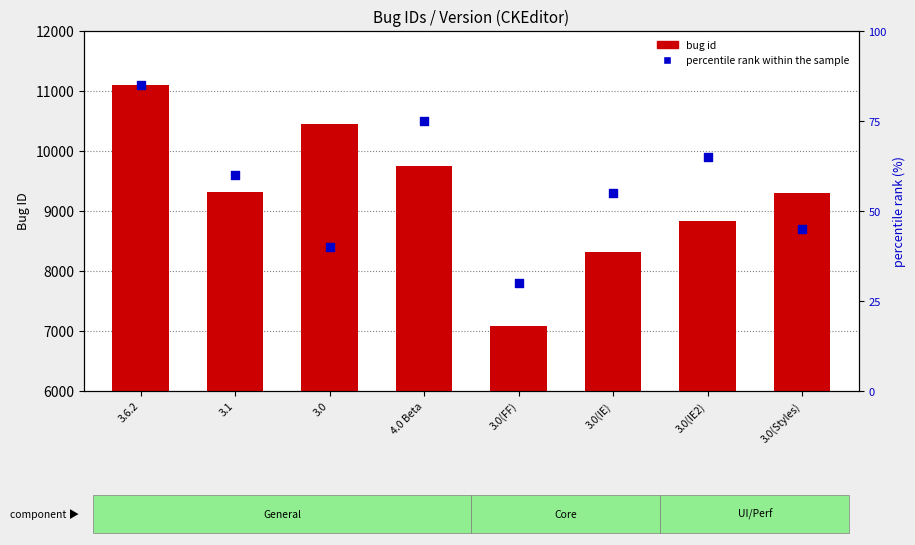

Which series has the largest total across all categories?

bug id (count)